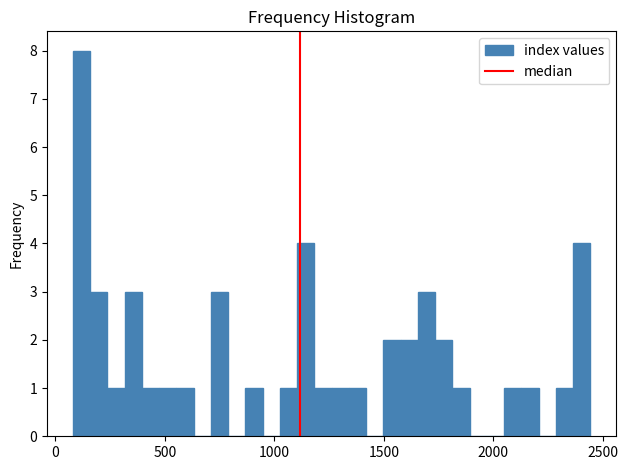

Around what value on the x-axis is the tallest bar? Give the approximate position of its centre, as read against the axis.

100